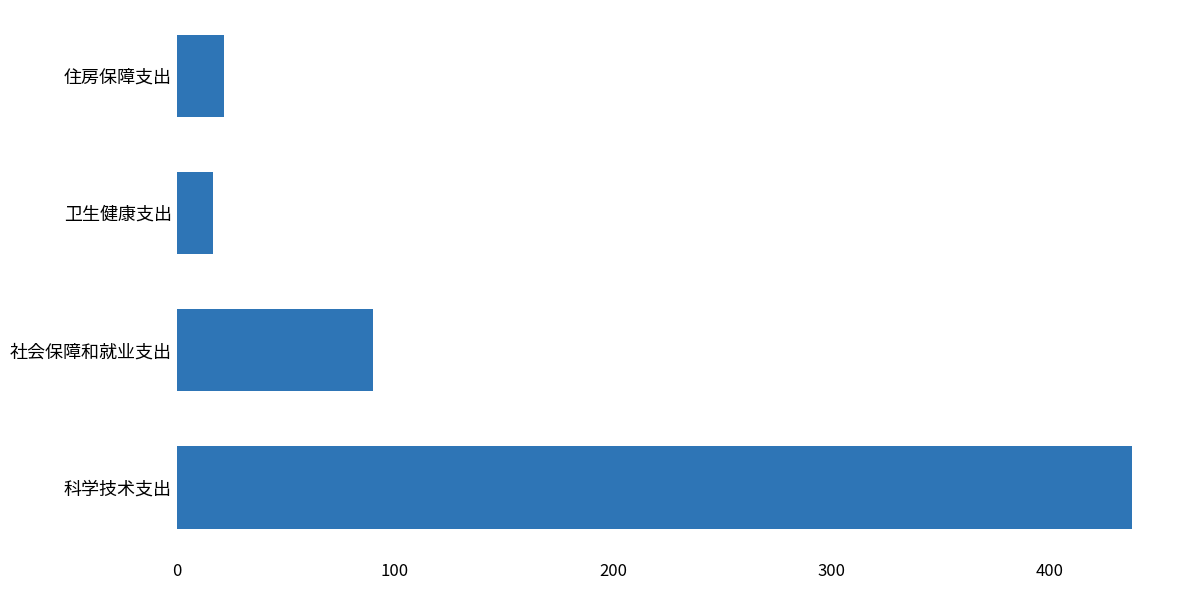

Reading top to bottom, list all the values displayed in this chart.

21.5	16.4	89.9	438.1